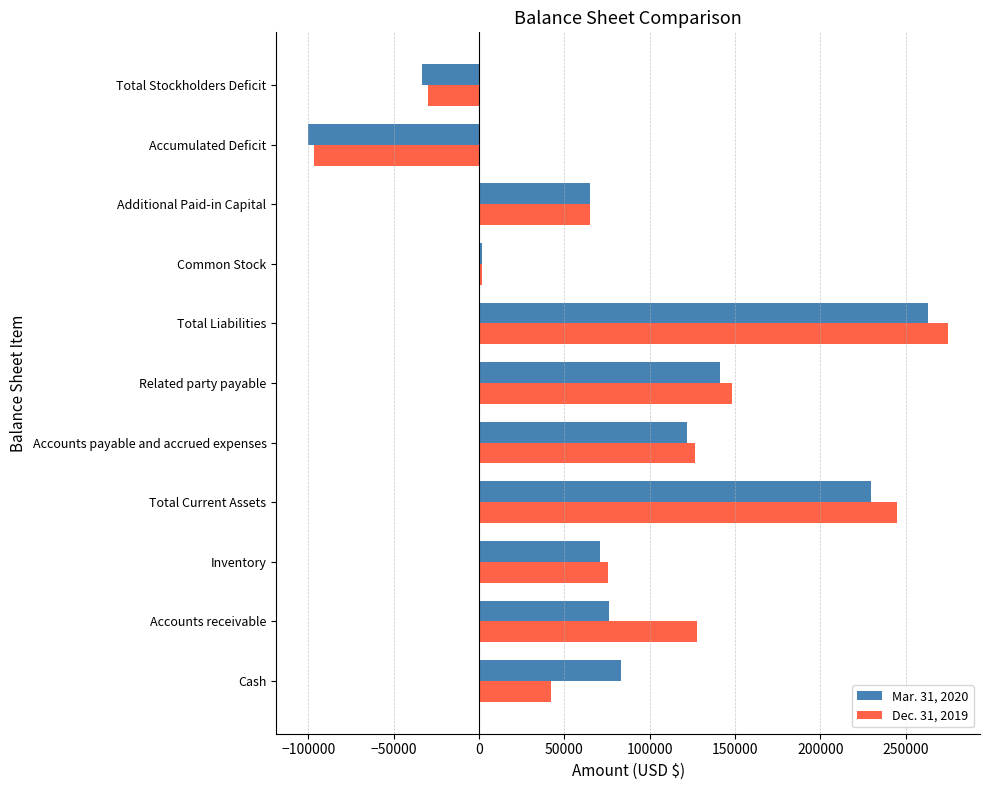

At how many categories does at least one series exceed 103393?

5